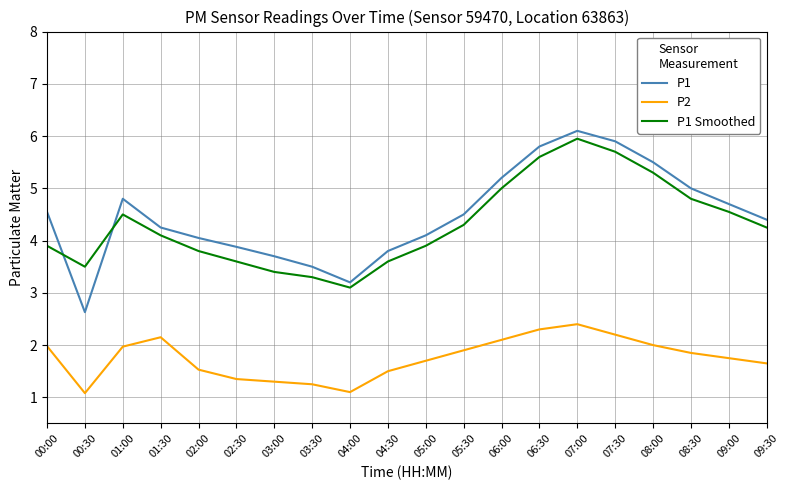

What is the average value of the P1 Smoothed series?

4.3